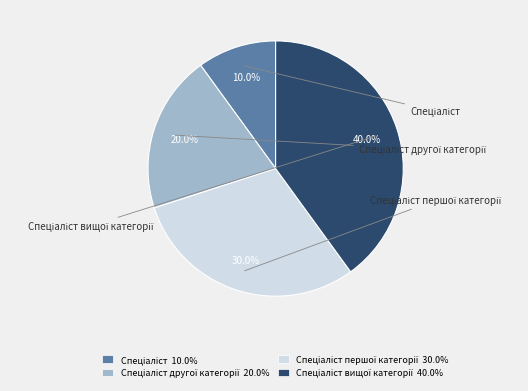

What percentage is the Спеціаліст вищої категорії slice, to the nearest percent?

40%